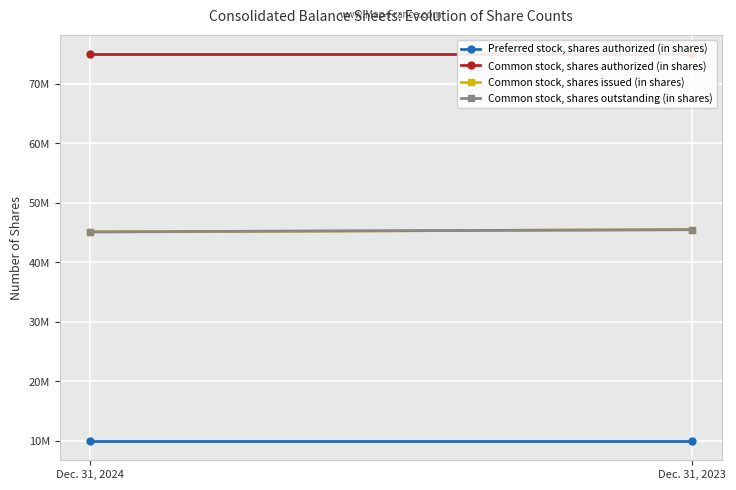

The value of Common stock, shares authorized (in shares) at Dec. 31, 2024 is 75000000. True or false?

True